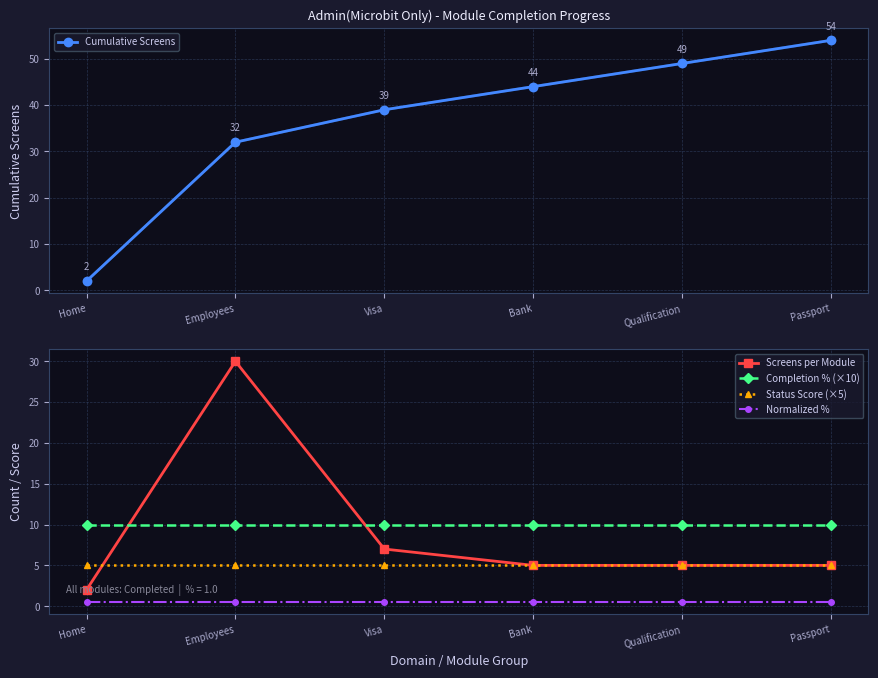

List the series in order of their peak value, lowest first.

Normalized %, Status Score (×5), Completion % (×10), Screens per Module, Cumulative Screens